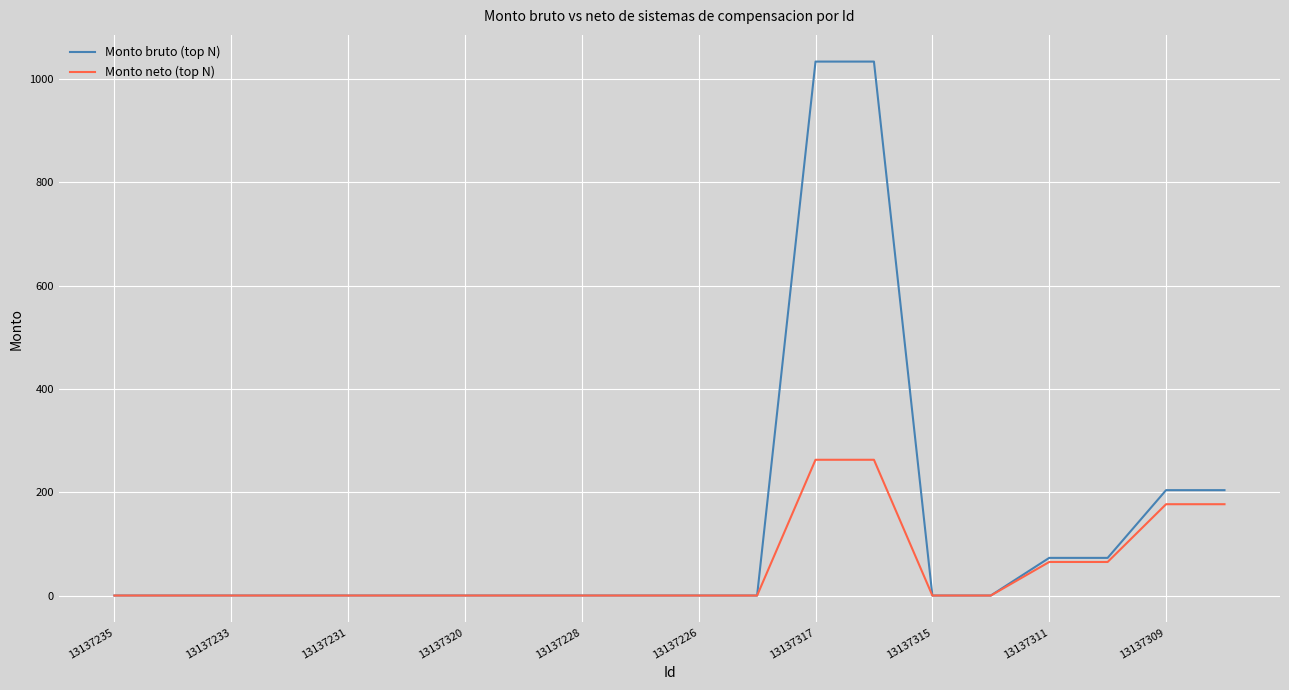

Count the number of categories in the chart.

20